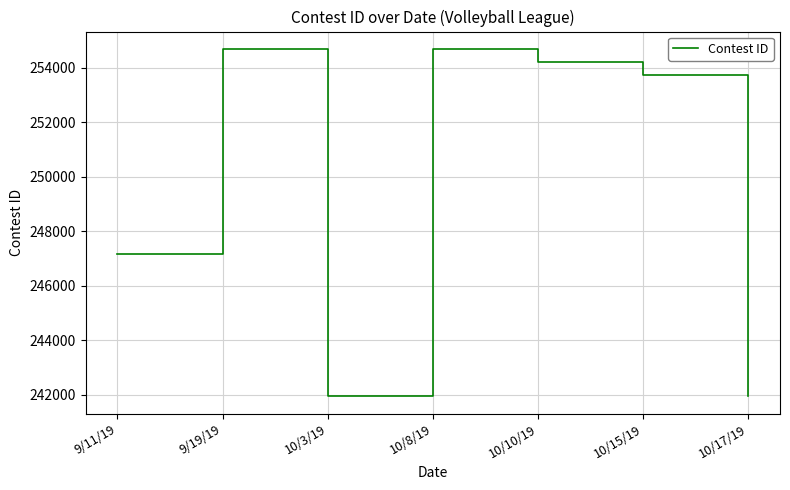

What is the average value?

249762